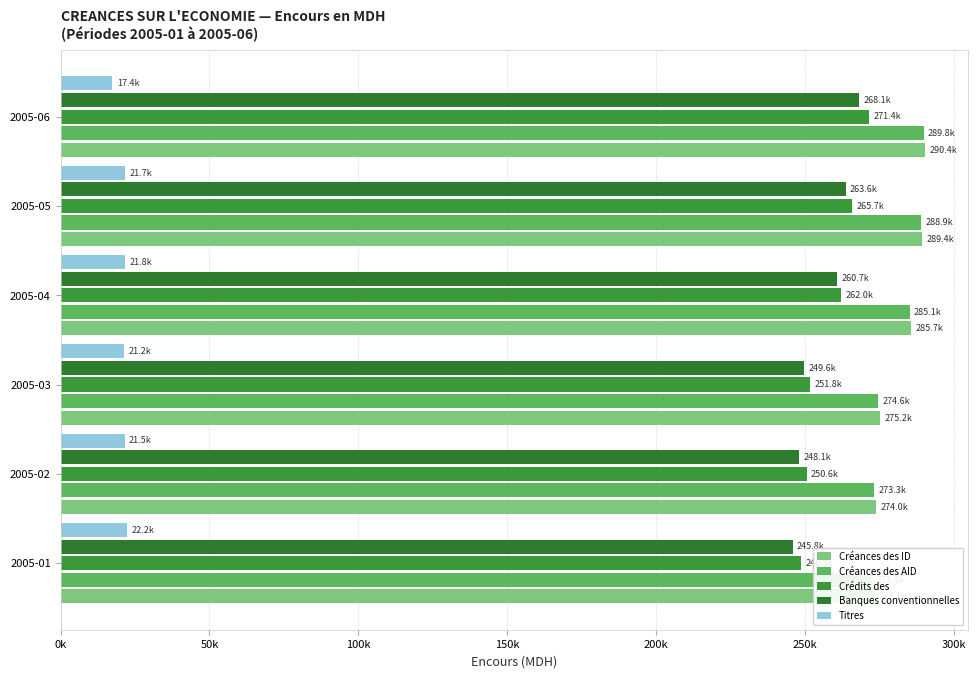

Is it true that Créances des ID equals 82726.9 at 2005-04?

False